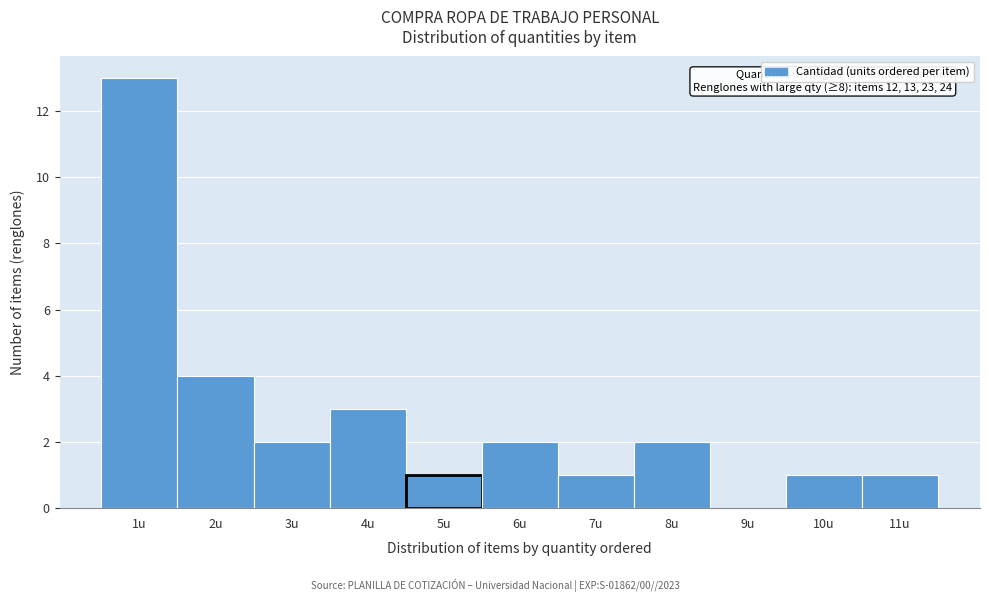

Over which range of the x-axis is the bar tallest?

0.5 to 1.5